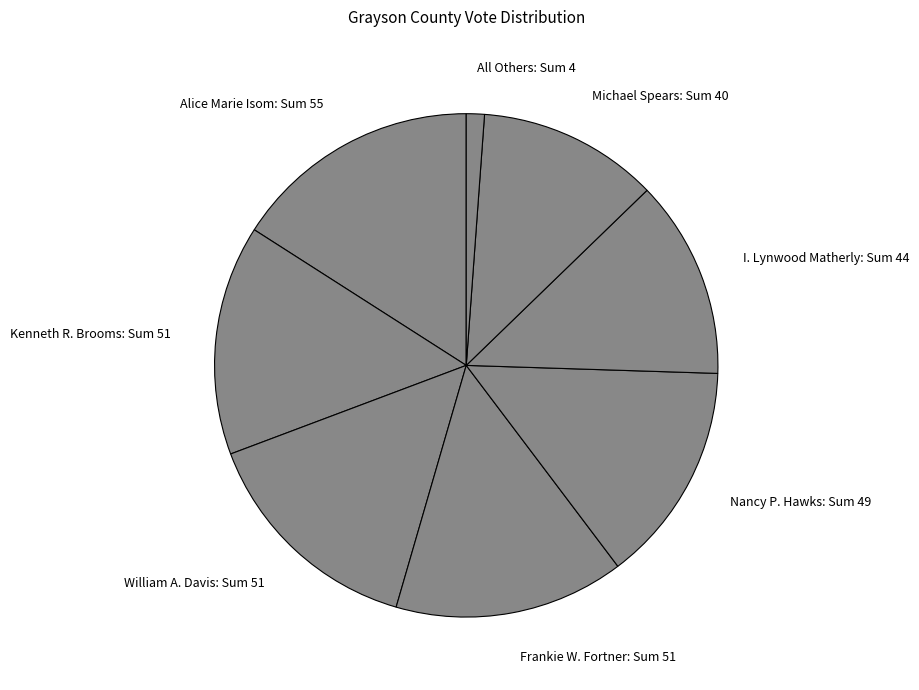

Is it true that Alice Marie Isom is 16% of the pie?

True